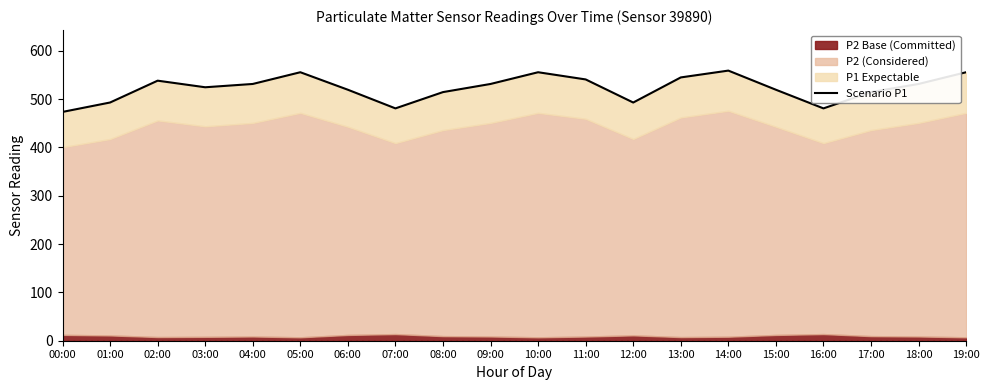

What is the ratio of the value at 00:00 to the value at 05:00?

0.9